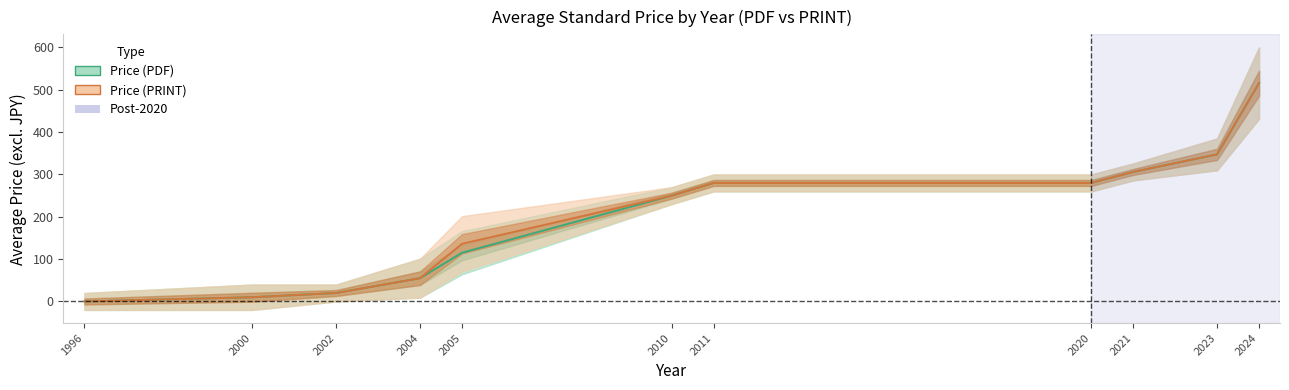

True or false: Price (PDF) and Price (PRINT) intersect in this chart.

False